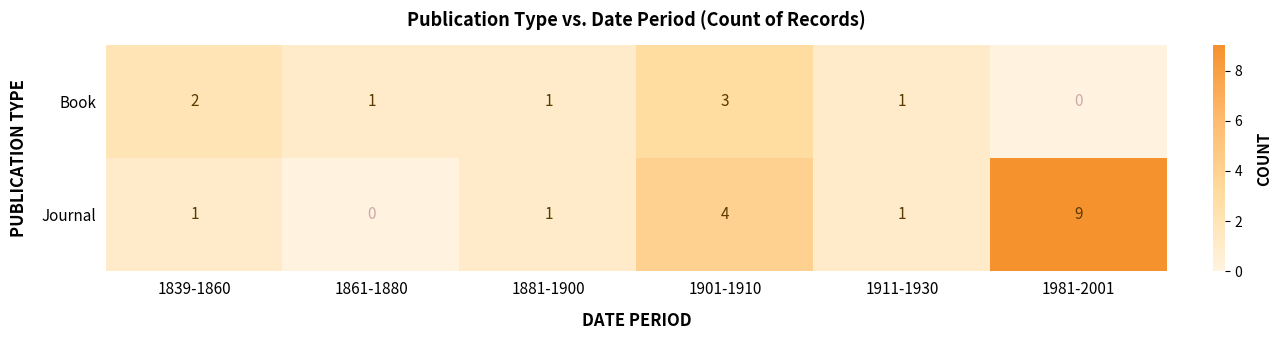

Reading left to right, transcribe all the data shown in this chart.

Book: 2	1	1	3	1	0
Journal: 1	0	1	4	1	9